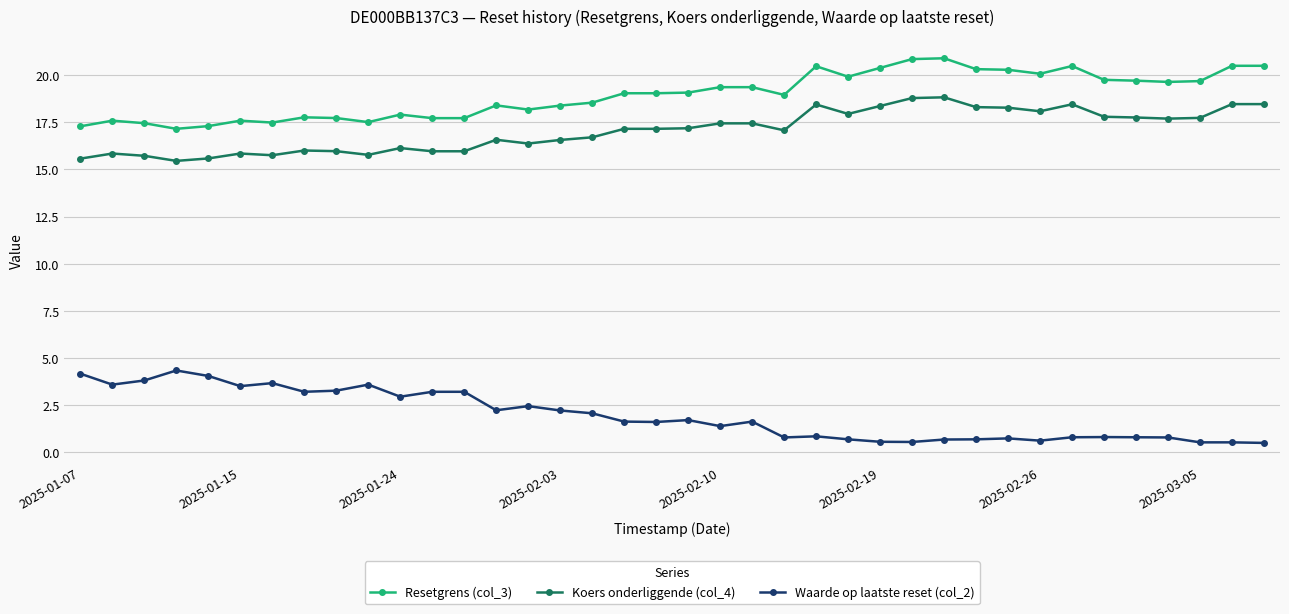

Rank the series by their maximum value, from lowest to highest.

Waarde op laatste reset (col_2), Koers onderliggende (col_4), Resetgrens (col_3)